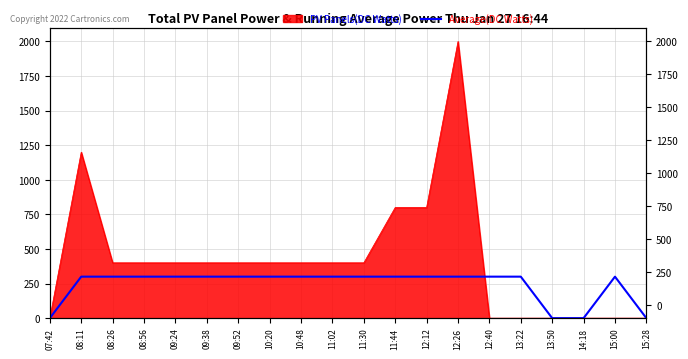

List the labels in order of value, largest first.

08:11, 08:26, 08:56, 09:24, 09:38, 09:52, 10:20, 10:48, 11:02, 11:30, 11:44, 12:12, 12:26, 12:40, 13:22, 15:00, 07:42, 13:50, 14:18, 15:28